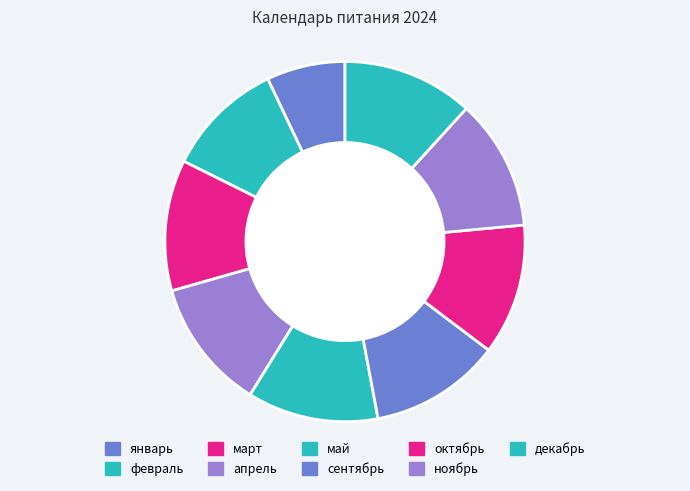

What percentage is the апрель slice, to the nearest percent?

12%